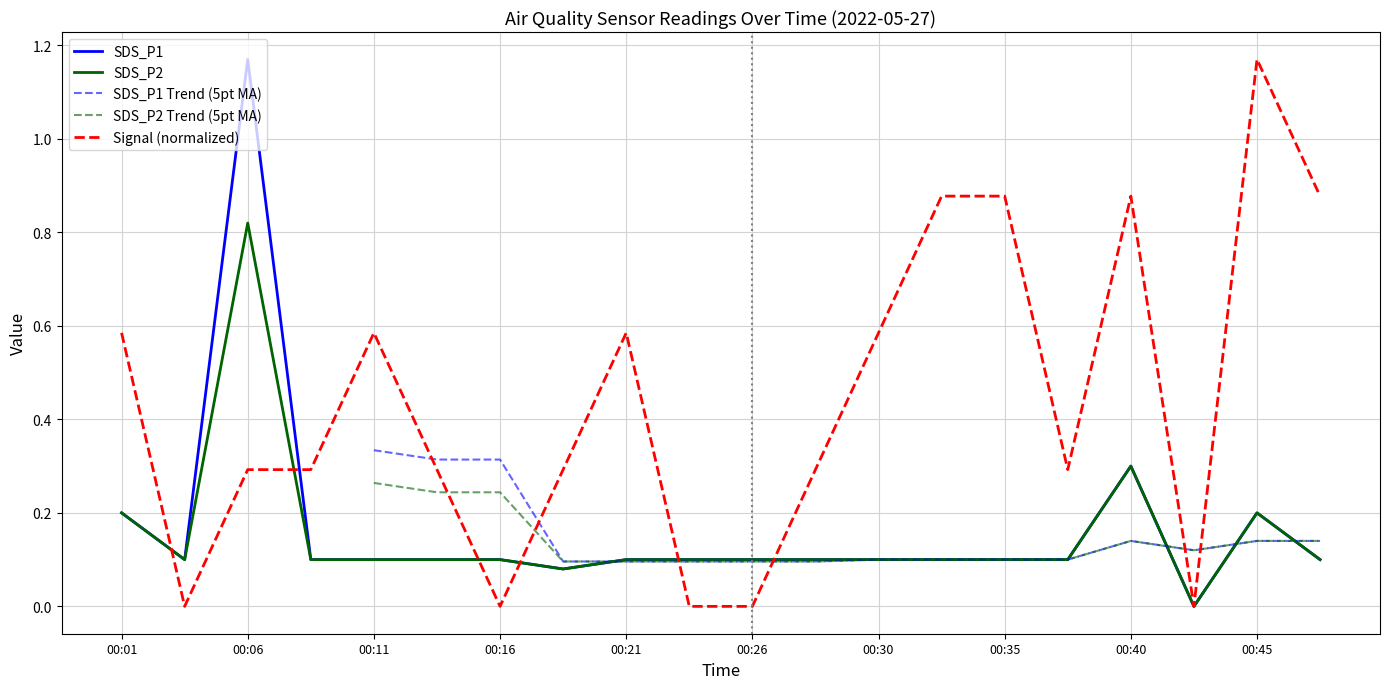

At which label does SDS_P1 reach its peak?

00:06